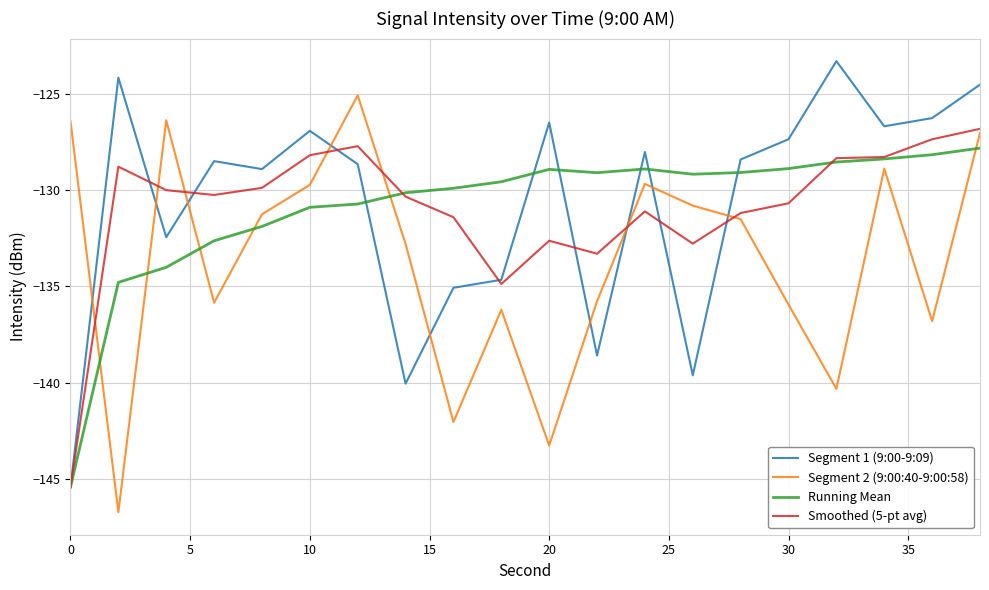

What is the sum of all Running Mean values?

-2617.0